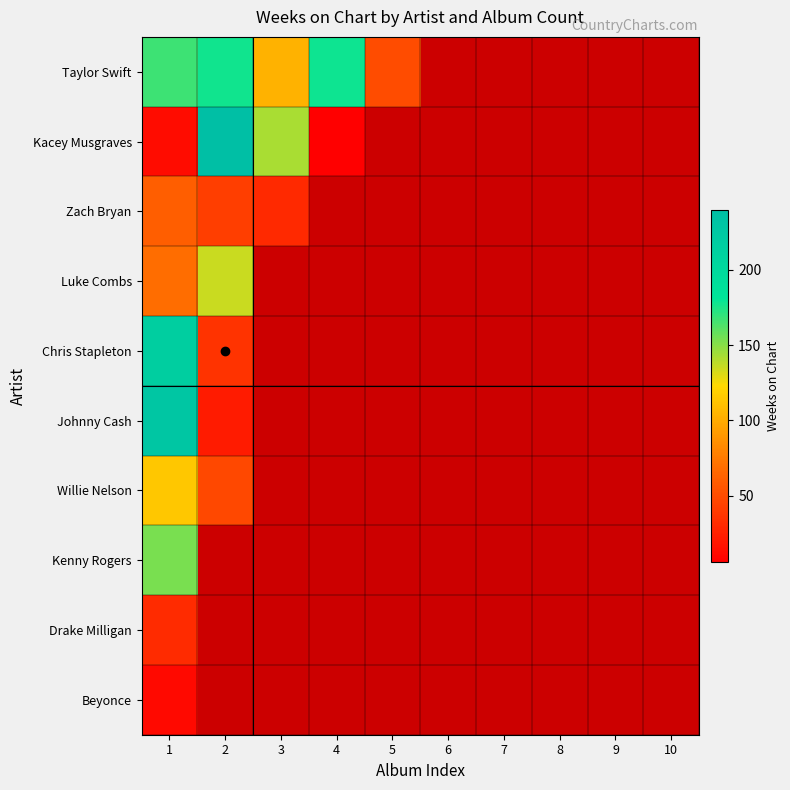

What is the minimum value for Kenny Rogers?

154.0